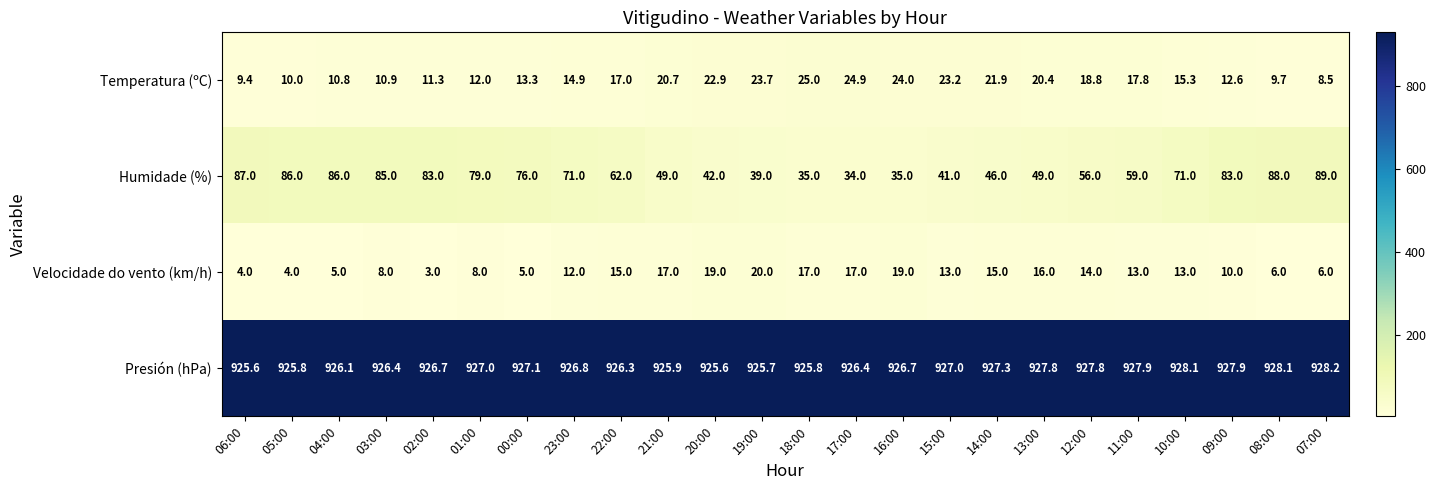

Which series changed the most between 21:00 and 15:00?

Humidade (%)